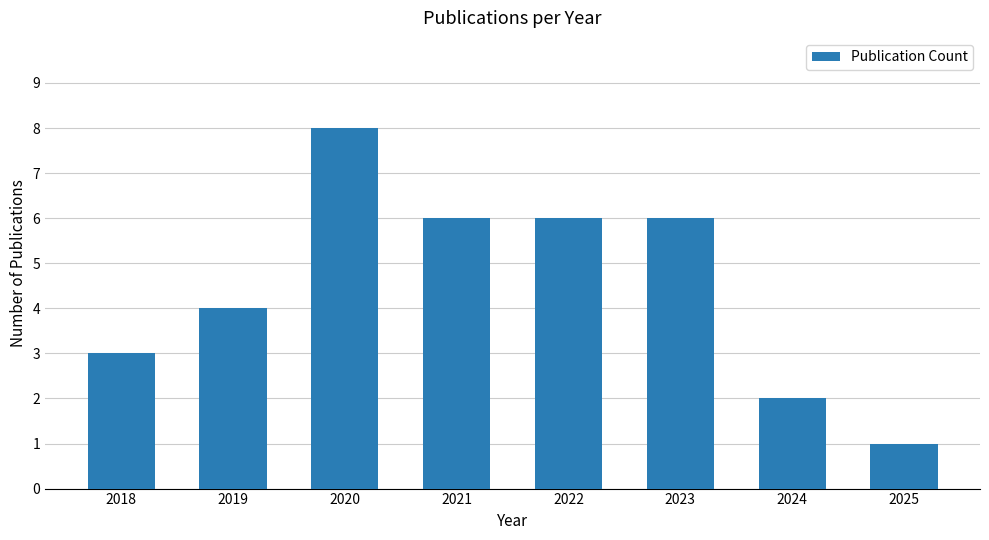

Approximately how many times larger is the value at 2021 compared to 2022?

1.0